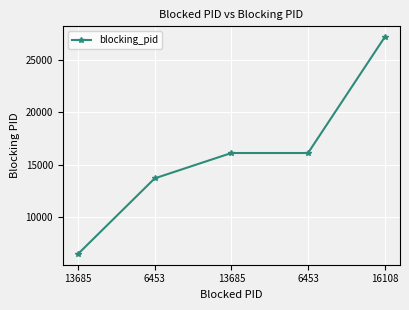

What is the ratio of the value at 16108 to the value at 13685?

4.2